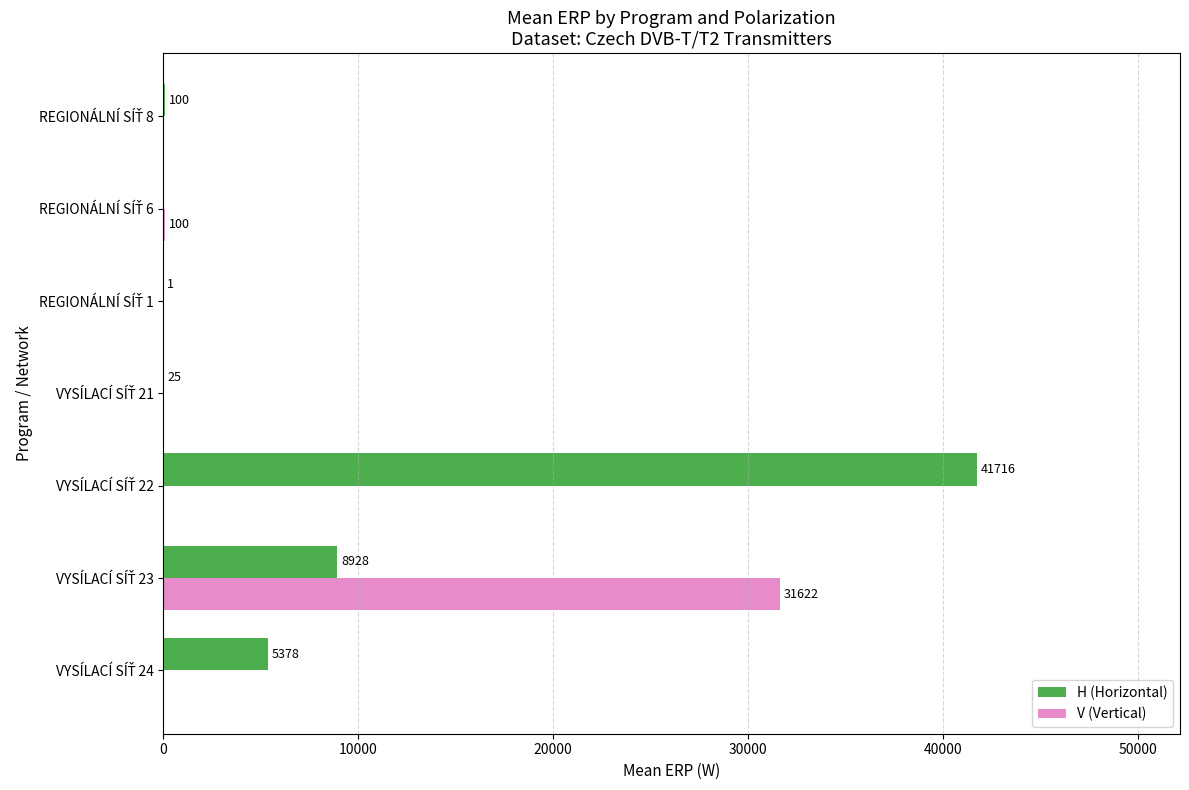

Which series has the largest total across all categories?

H (Horizontal)